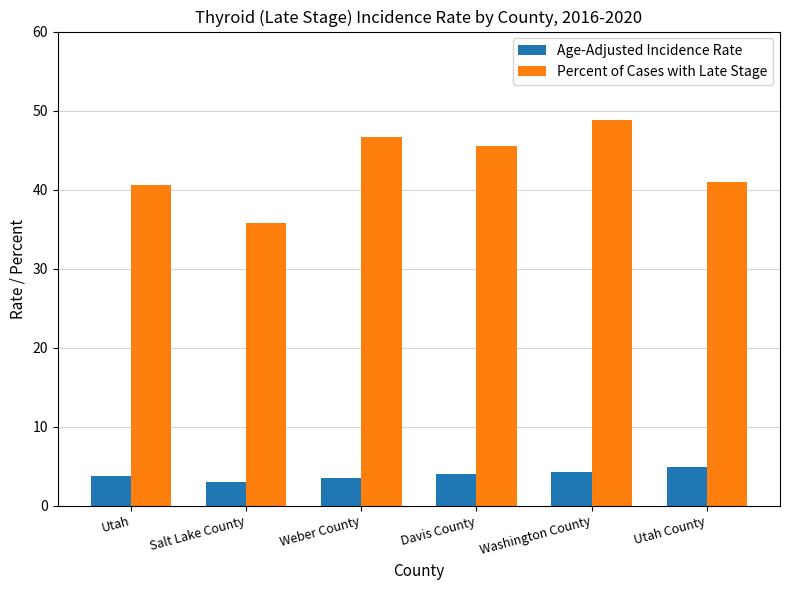

Read the Percent of Cases with Late Stage value at Davis County.

45.5